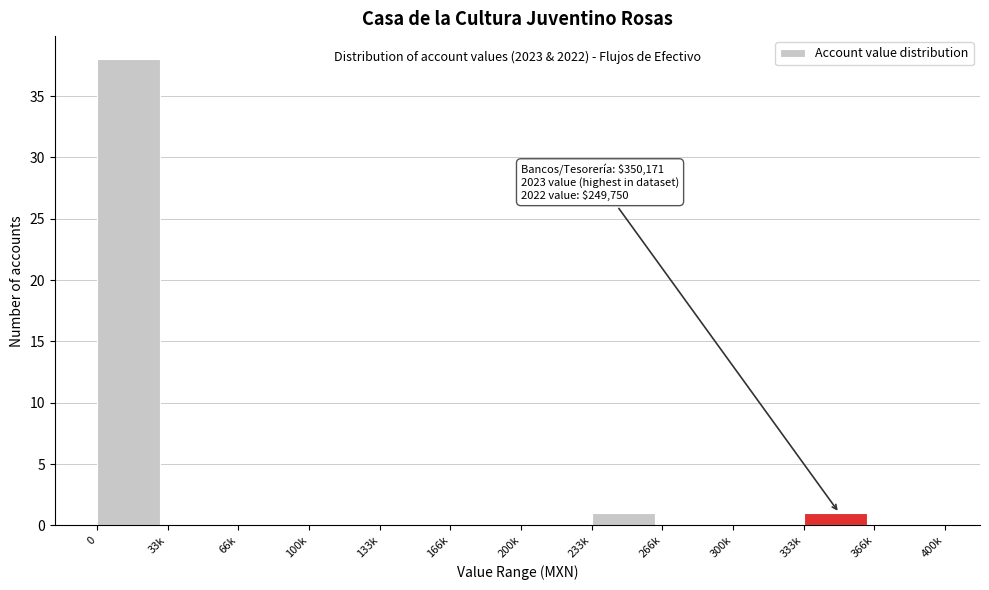

Reading left to right, extract all data points from this chart.

0=38	33k=0	66k=0	100k=0	133k=0	166k=0	200k=0	233k=1	266k=0	300k=0	333k=1	366k=0